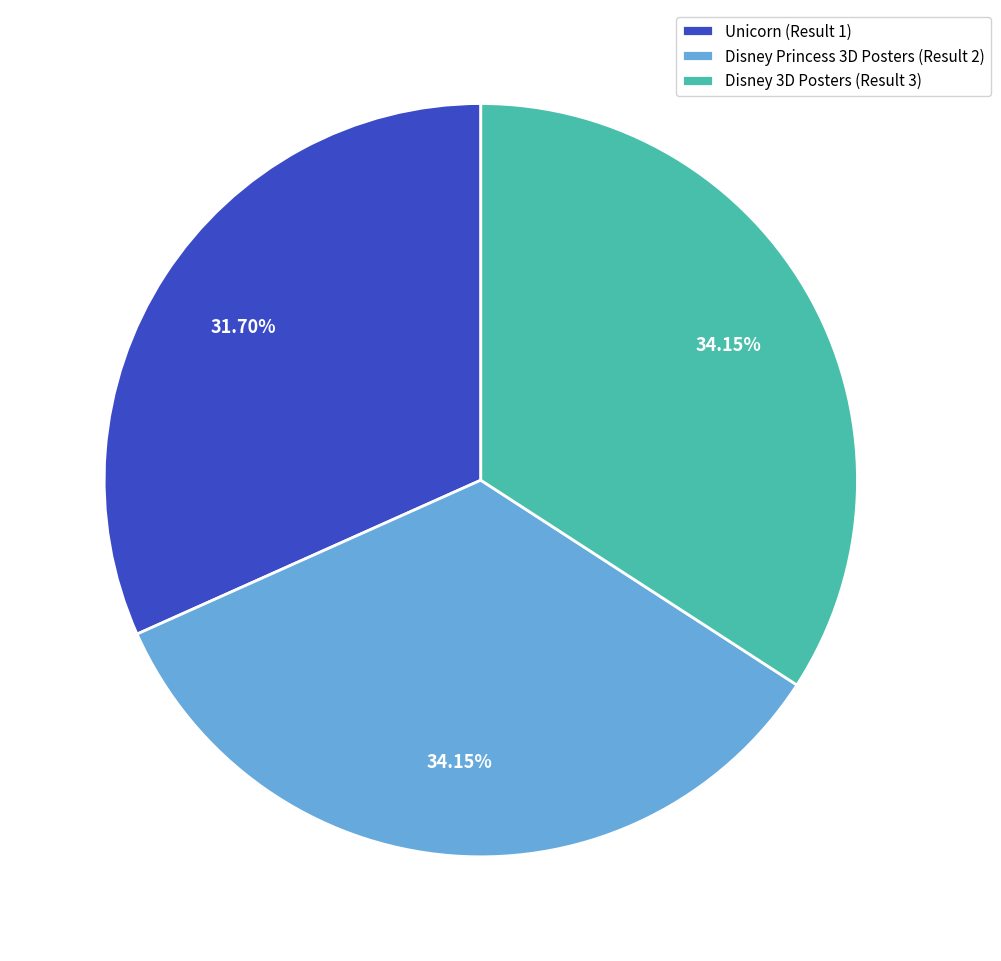

How much of the chart is everything except Disney 3D Posters (Result 3)?

65.8%